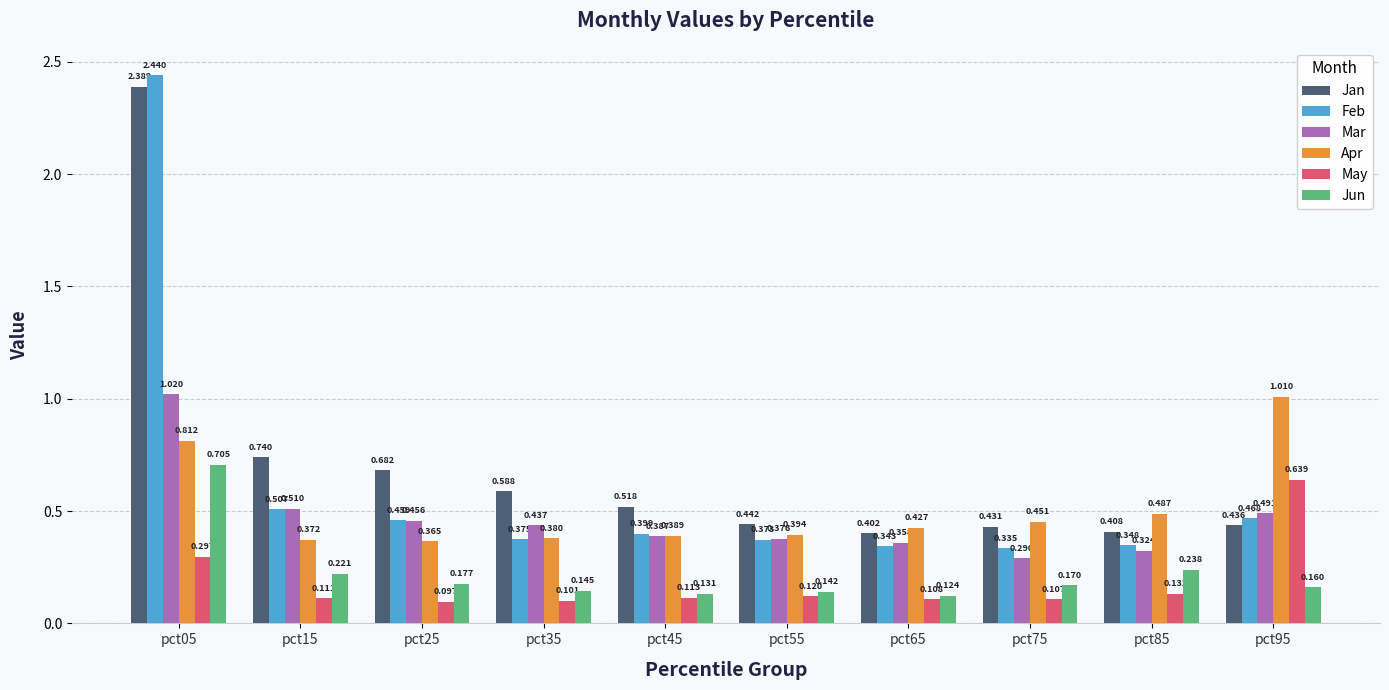

What is the total value across all series at pct85?

1.9